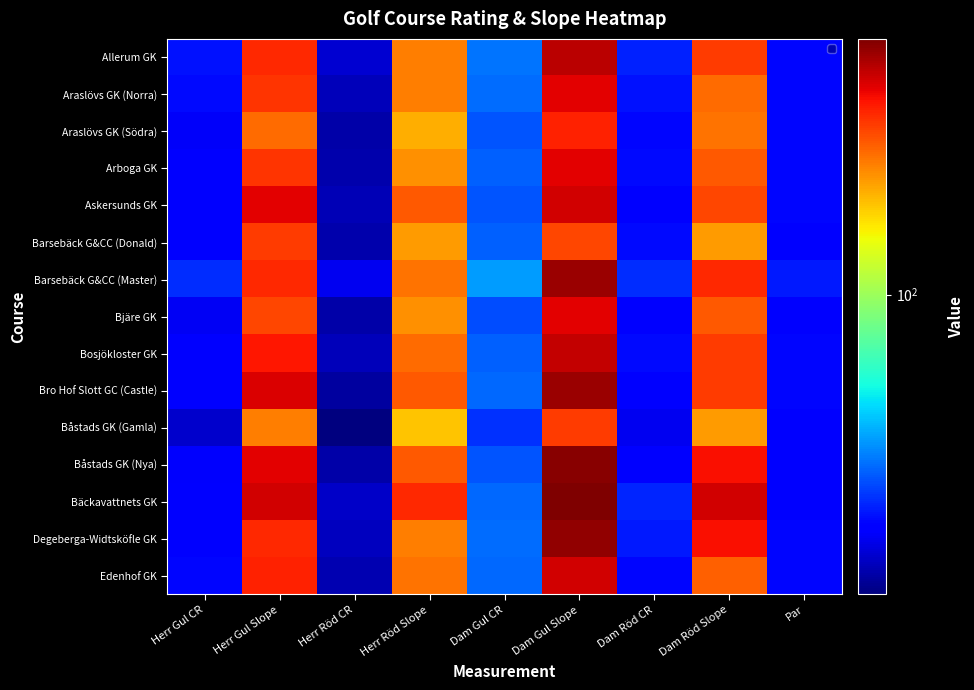

List the series in order of their peak value, highest first.

Bäckavattnets GK, Båstads GK (Nya), Degeberga-Widtsköfle GK, Barsebäck G&CC (Master), Bro Hof Slott GC (Castle), Allerum GK, Bosjökloster GK, Askersunds GK, Edenhof GK, Araslövs GK (Norra), Arboga GK, Bjäre GK, Araslövs GK (Södra), Barsebäck G&CC (Donald), Båstads GK (Gamla)